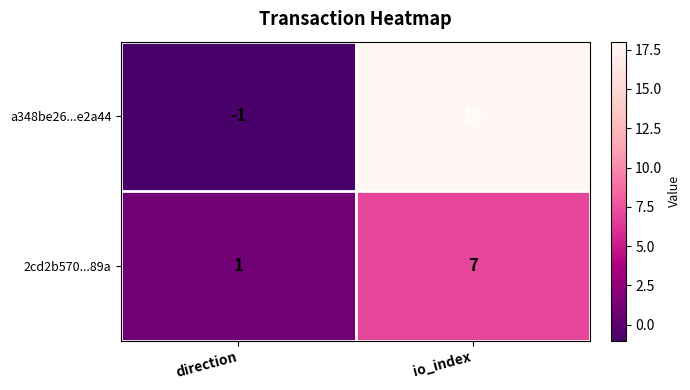

What is the maximum value shown in the chart?

18